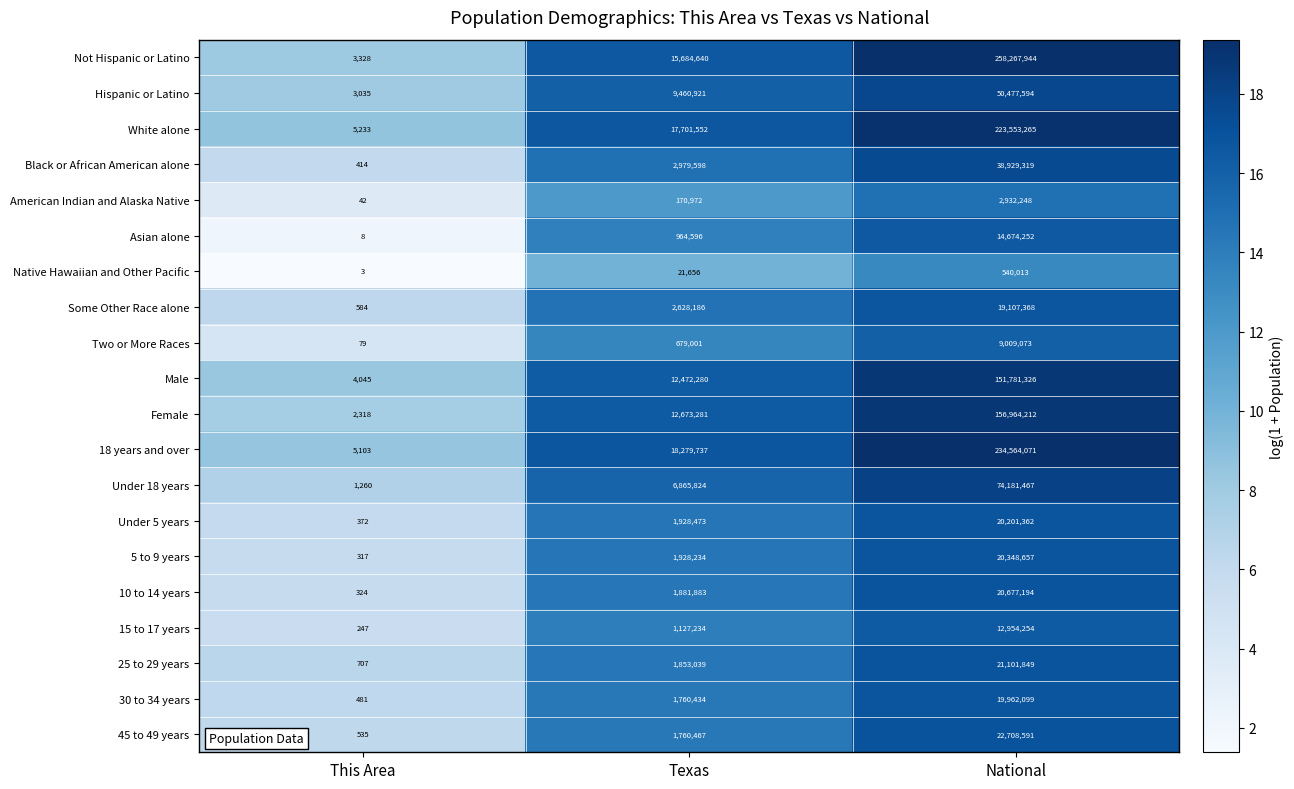

Is it true that 10 to 14 years equals 3380713 at Texas?

False